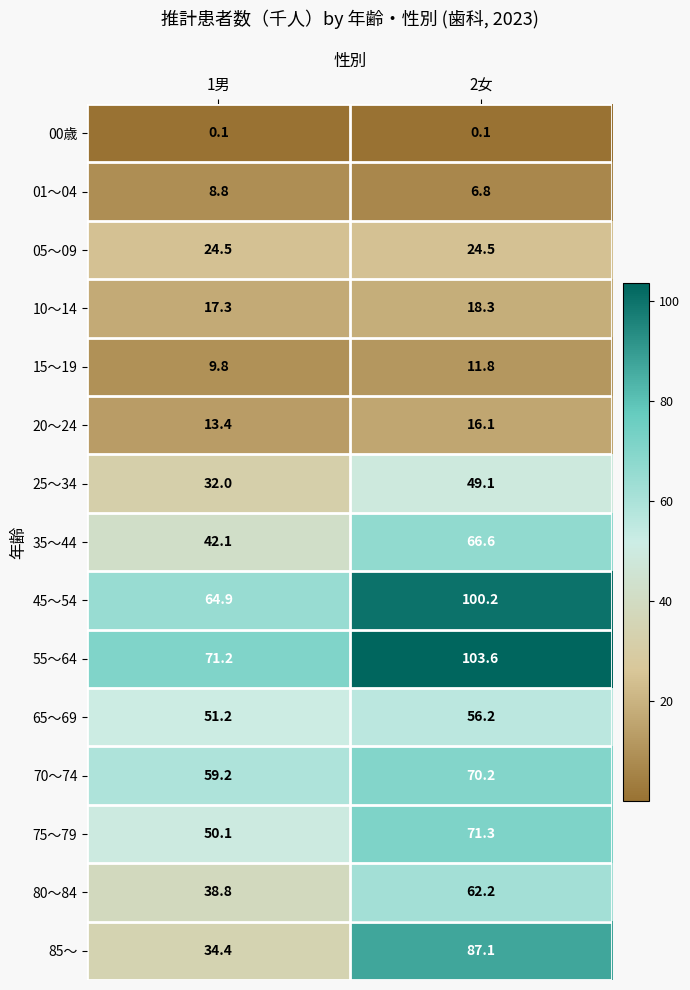

What is the spread (max minus min) of values at 2女?

103.5